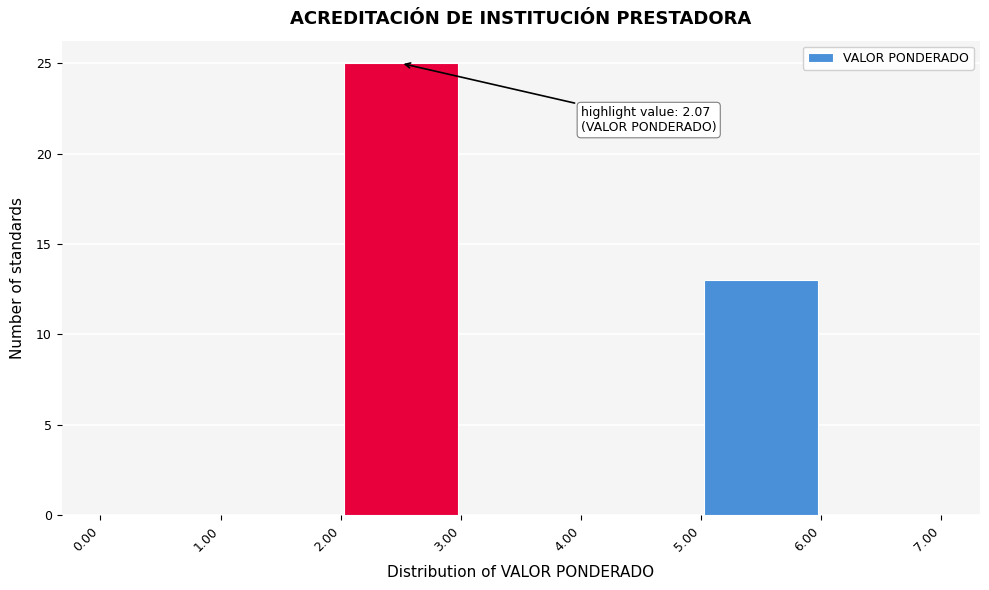

Which range on the x-axis has the tallest bar?

2.00 to 3.00